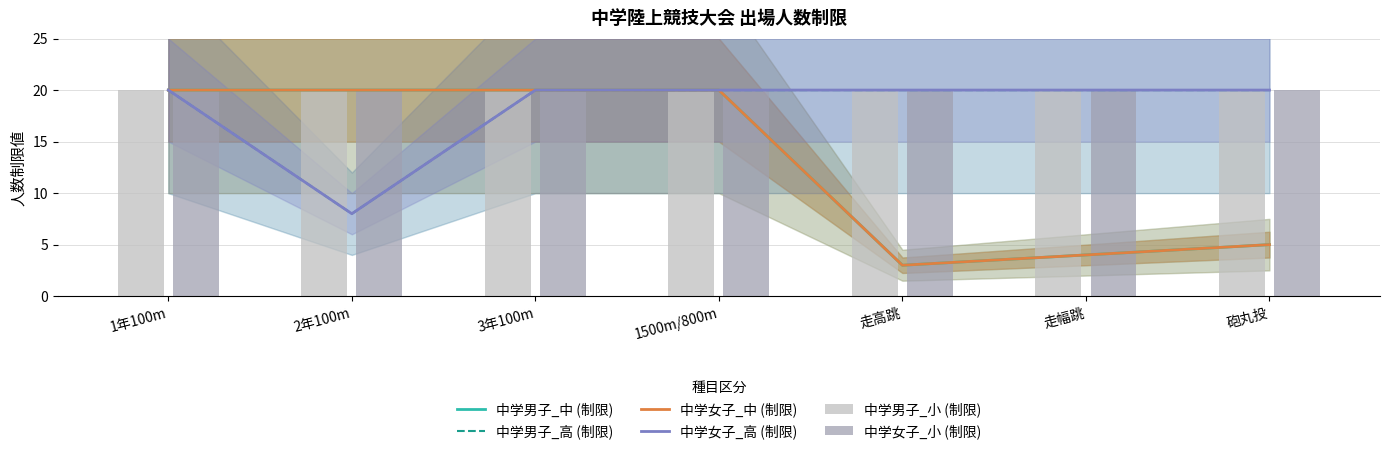

True or false: 中学女子_中 (制限) has a value of 1 at 走高跳.

False